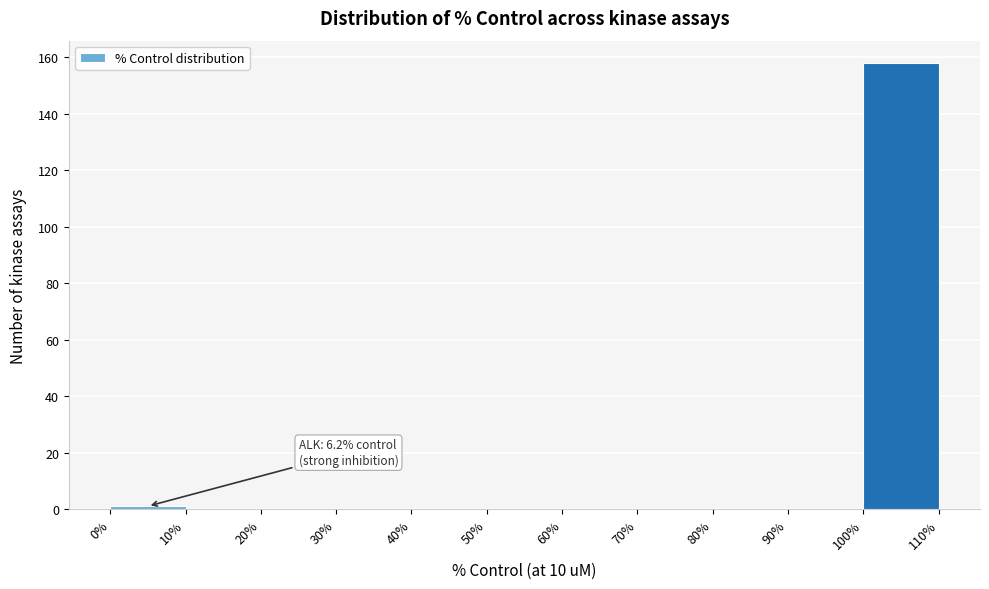

Which range on the x-axis has the tallest bar?

100% to 110%